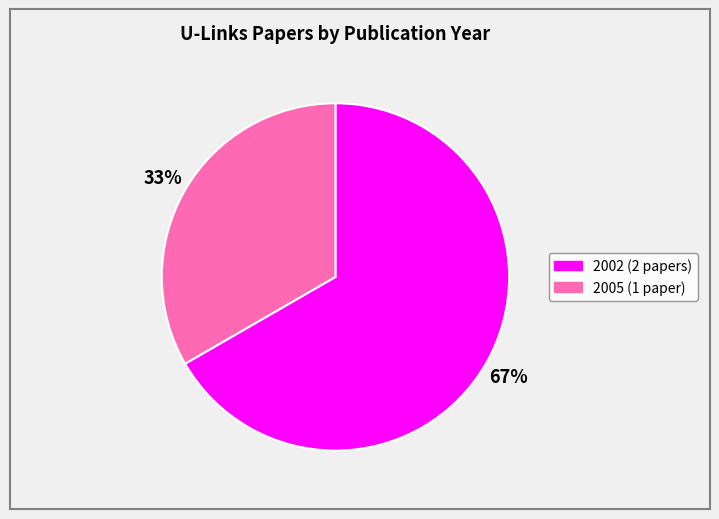

To the nearest percent, what is the average slice percentage?

50%